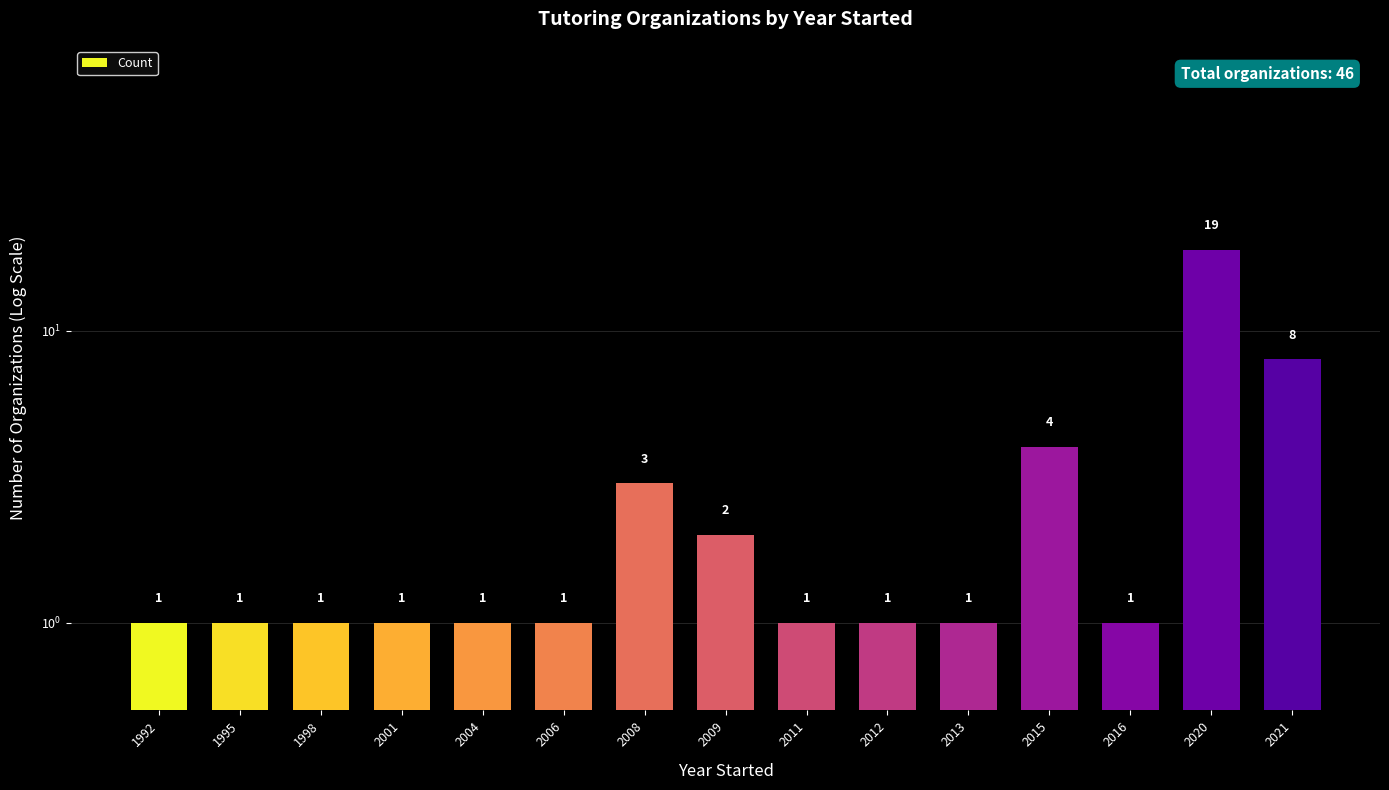

True or false: the data shows 0 at 2006.

False